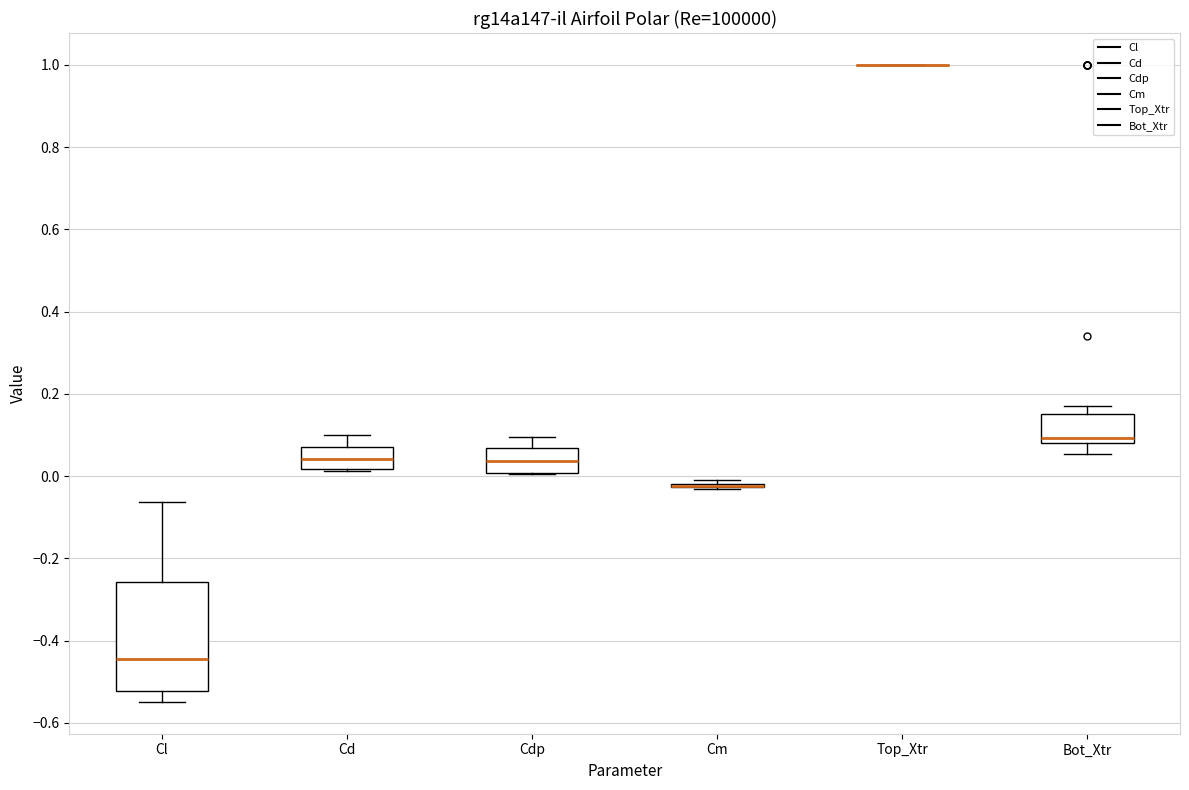

Which box is the tallest, from its lower edge to its upper edge?

Cl